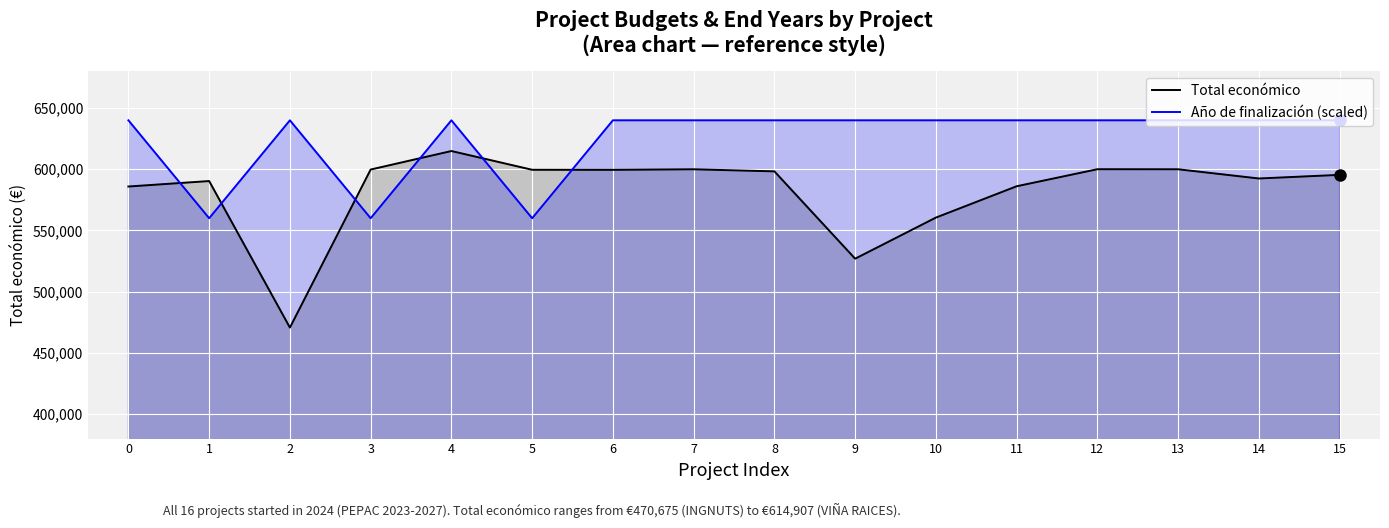

List the series in order of their peak value, highest first.

Año de finalización (scaled), Total económico